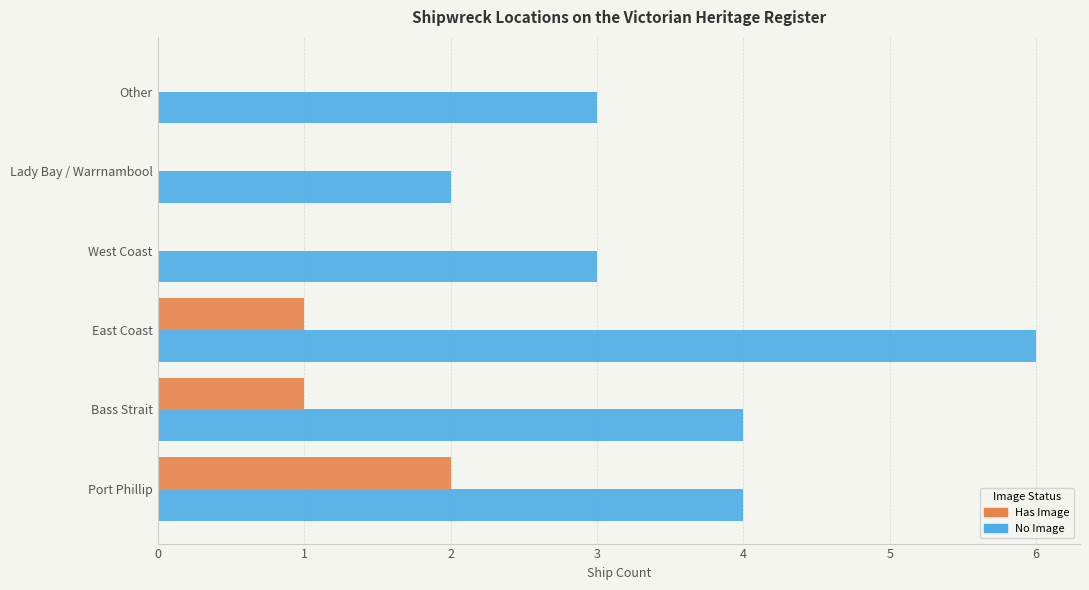

What is the sum of all Has Image values?

4